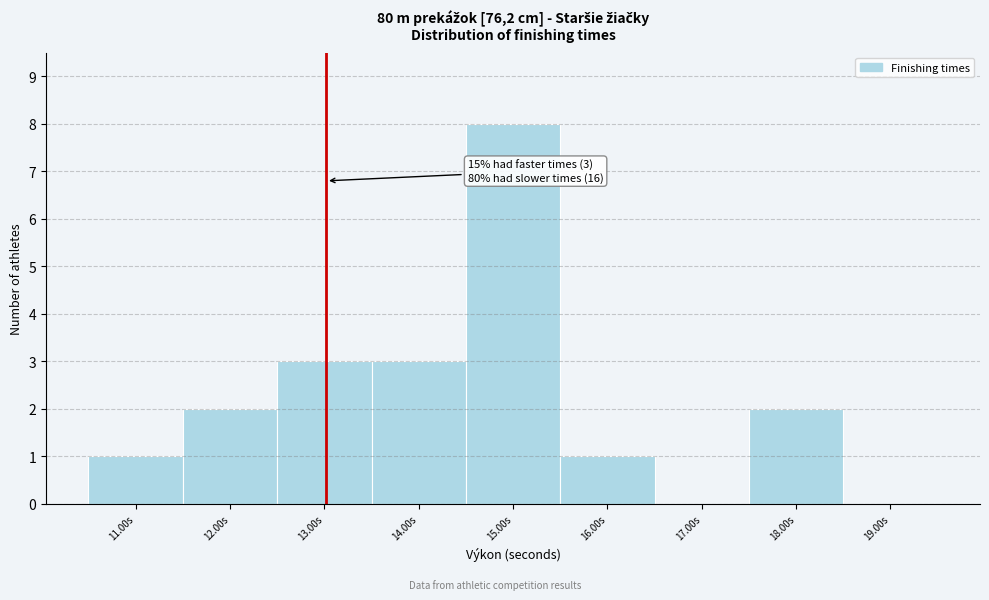

Reading left to right, extract all data points from this chart.

11.00s=1	12.00s=2	13.00s=3	14.00s=3	15.00s=8	16.00s=1	17.00s=0	18.00s=2	19.00s=0